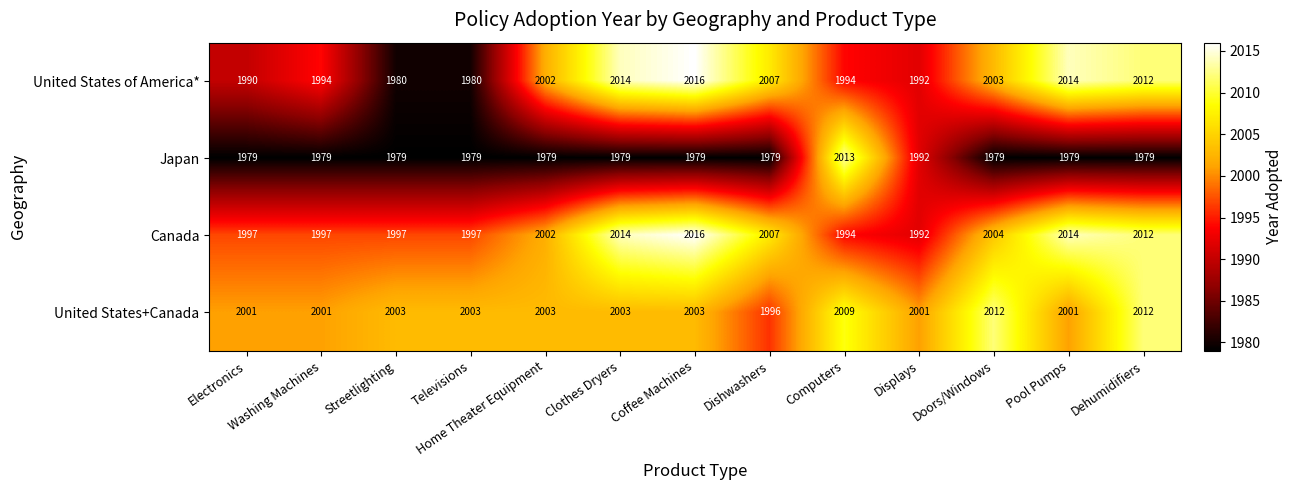

True or false: Japan has a value of 1979 at Coffee Machines.

True